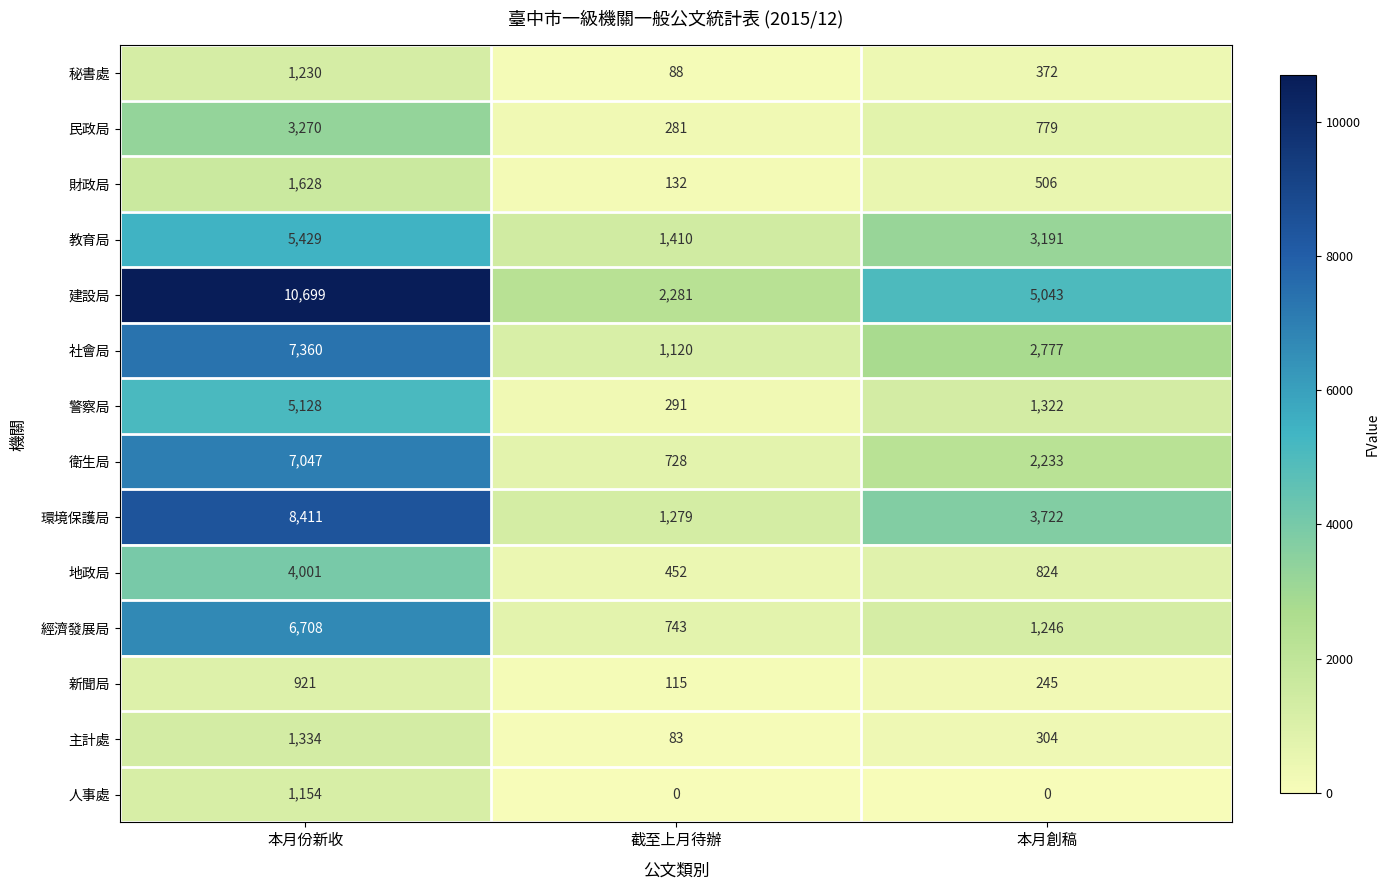

The 秘書處 series shows 88 at 截至上月待辦. True or false?

True